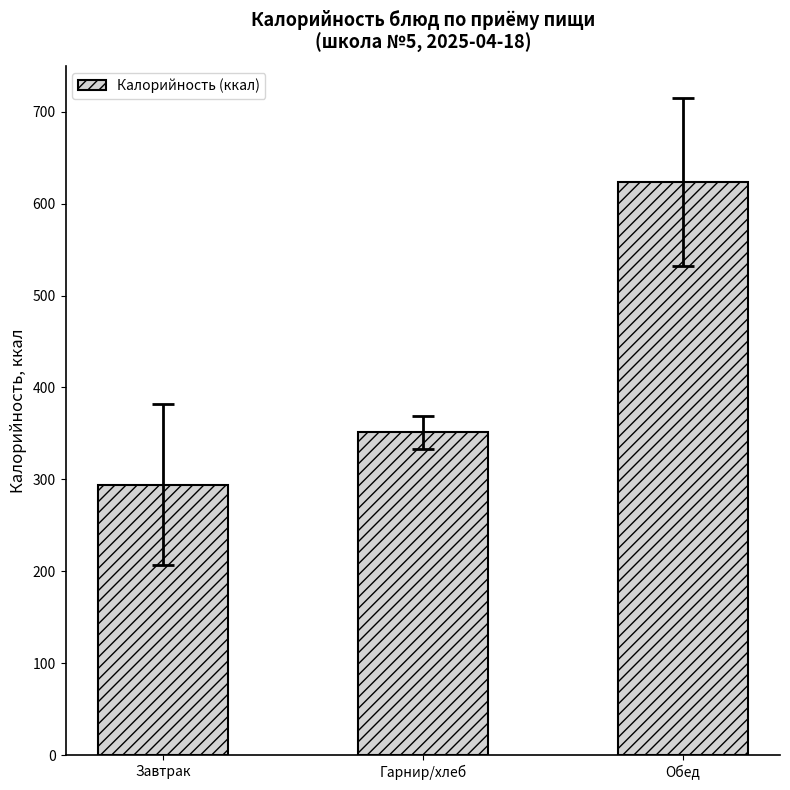

Where is the data nearest to the value 459?

Гарнир/хлеб